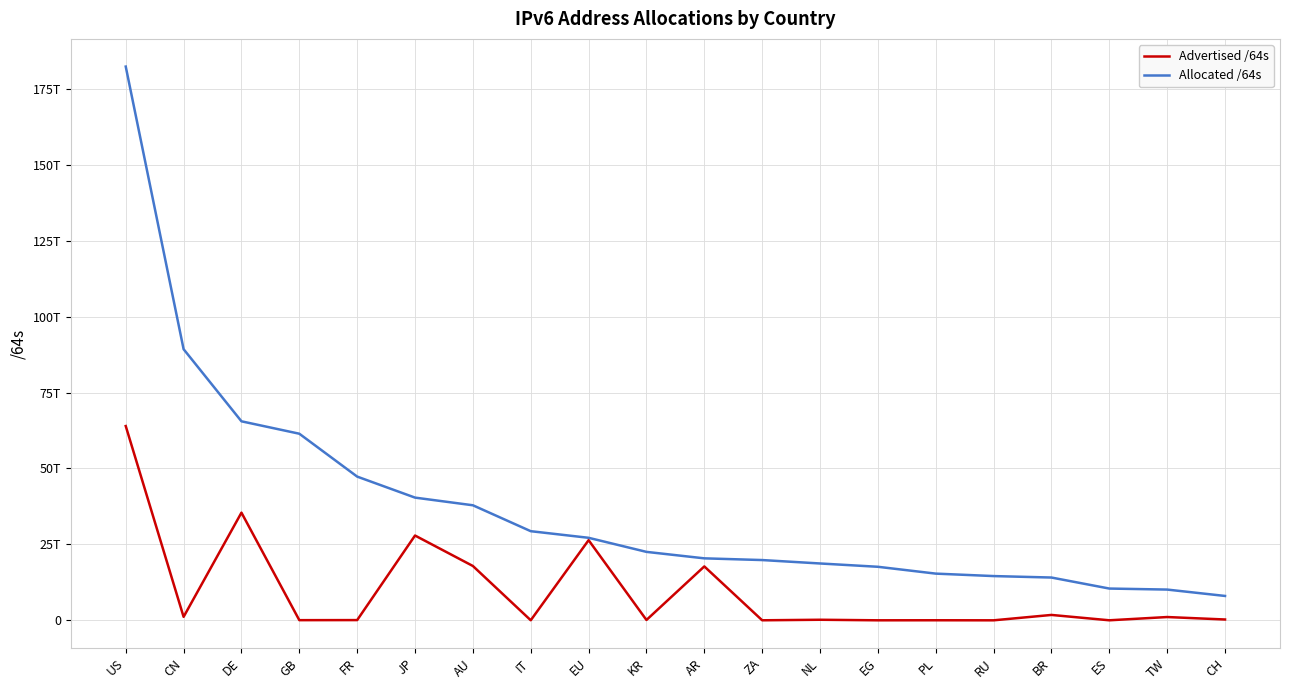

What is the sum of all Advertised /64s values?

194196667170816